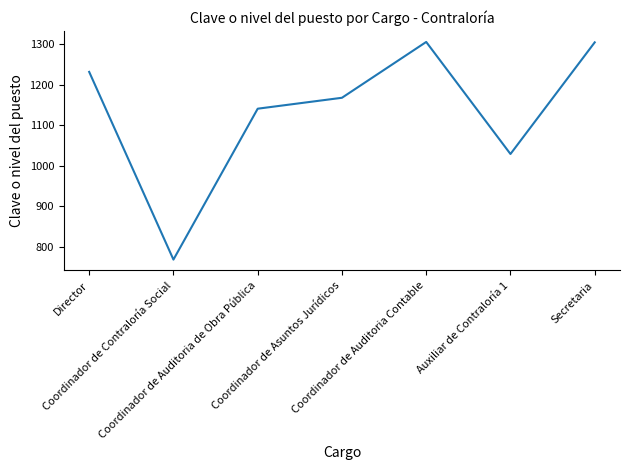

What is the maximum value shown in the chart?

1306